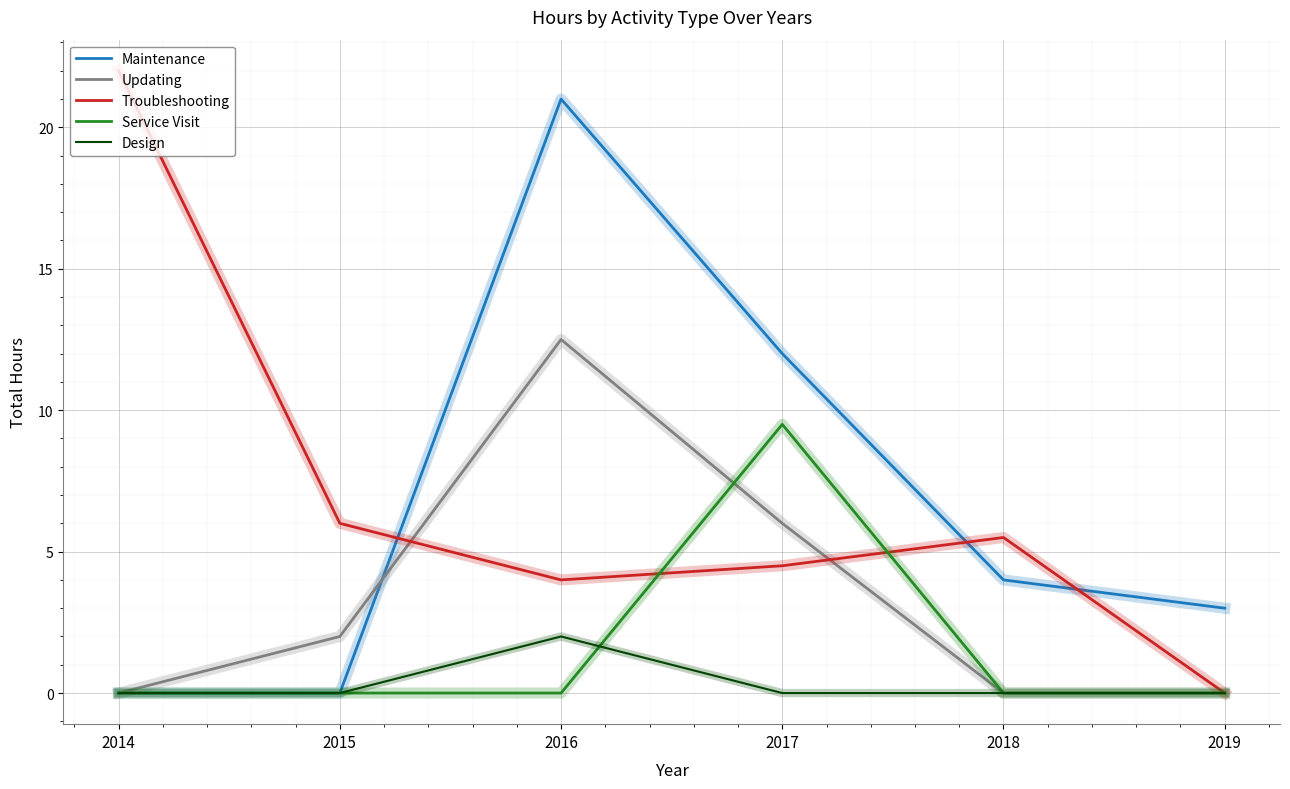

Where is Troubleshooting nearest to the value 11?

2015